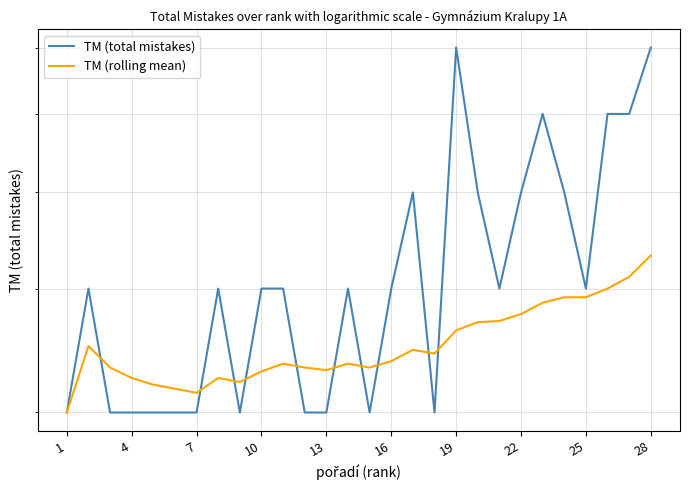

How many interior local peaks does the TM (rolling mean) series have?

5